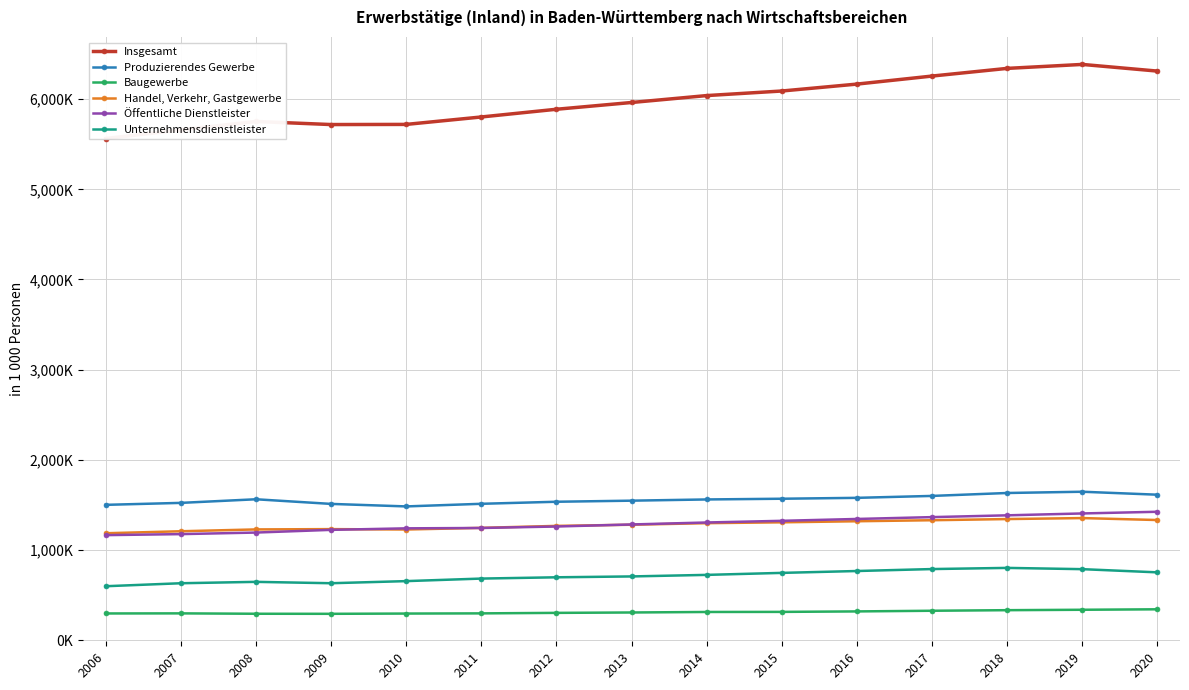

True or false: Insgesamt has more than 1 points higher than both neighbors.

True